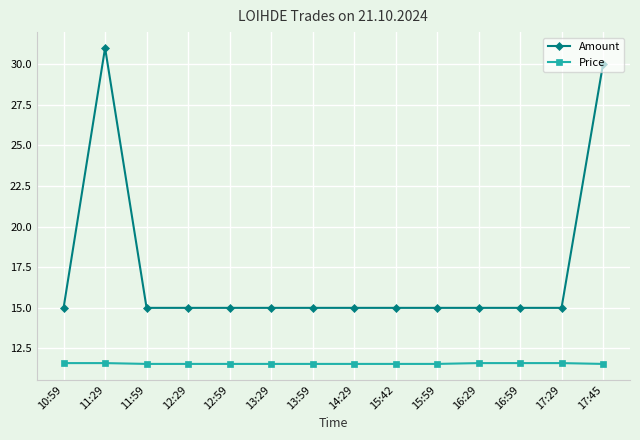

Reading left to right, list all the values displayed in this chart.

Amount: 10:59=15.0	11:29=31.0	11:59=15.0	12:29=15.0	12:59=15.0	13:29=15.0	13:59=15.0	14:29=15.0	15:42=15.0	15:59=15.0	16:29=15.0	16:59=15.0	17:29=15.0	17:45=30.0
Price: 10:59=11.6	11:29=11.6	11:59=11.6	12:29=11.6	12:59=11.6	13:29=11.6	13:59=11.6	14:29=11.6	15:42=11.6	15:59=11.6	16:29=11.6	16:59=11.6	17:29=11.6	17:45=11.6